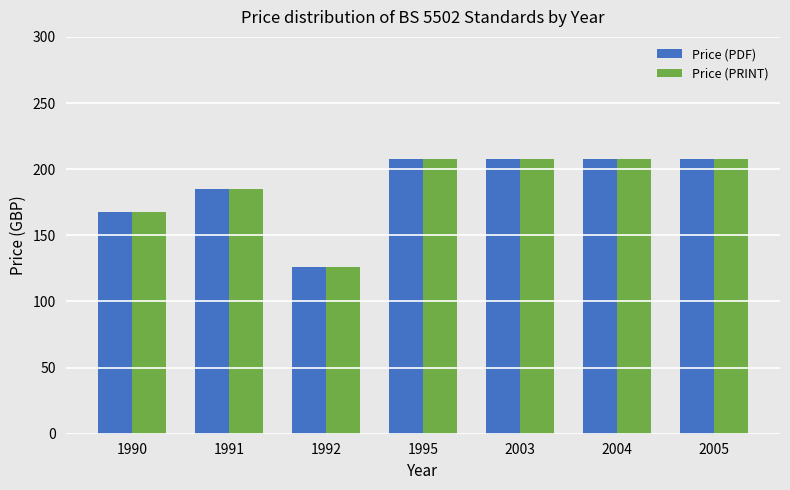

Are the bars horizontal?

No